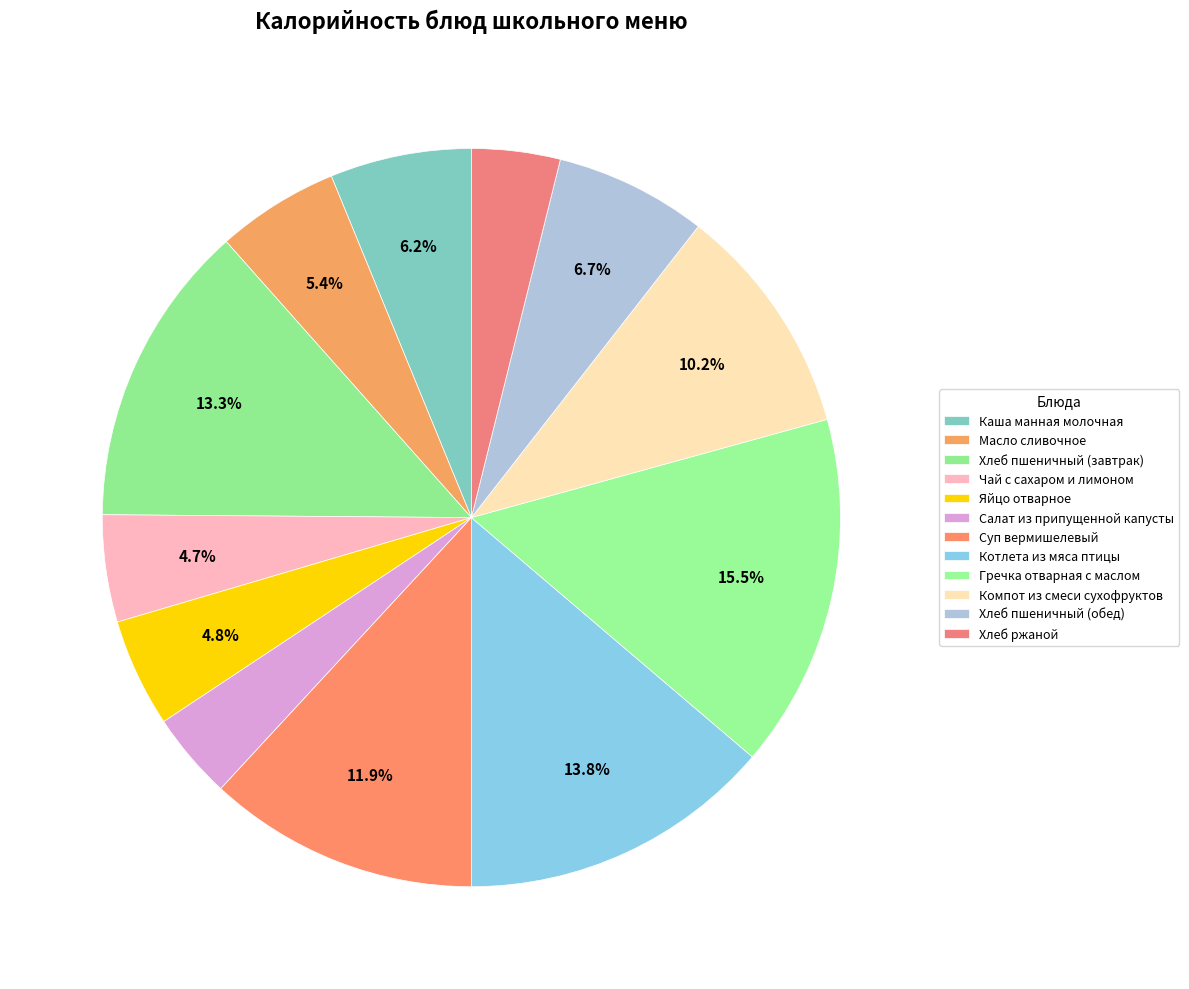

To the nearest percent, what is the average slice percentage?

8%